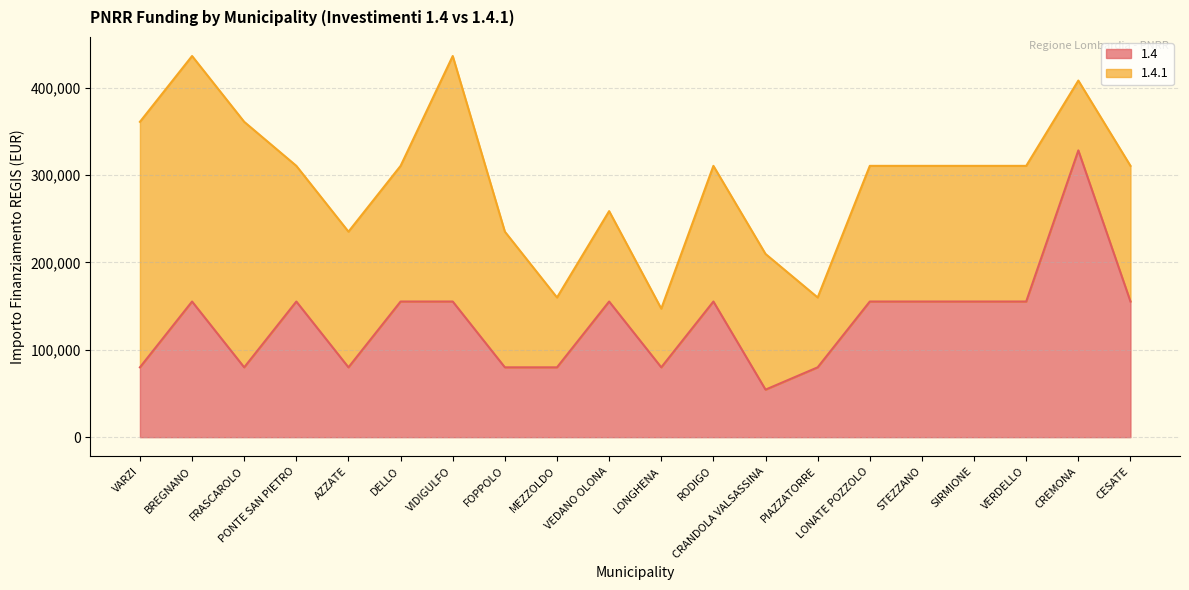

List the labels in order of value, smallest first.

CRANDOLA VALSASSINA, VARZI, FRASCAROLO, AZZATE, FOPPOLO, MEZZOLDO, LONGHENA, PIAZZATORRE, BREGNANO, PONTE SAN PIETRO, DELLO, VIDIGULFO, VEDANO OLONA, RODIGO, LONATE POZZOLO, STEZZANO, SIRMIONE, VERDELLO, CESATE, CREMONA